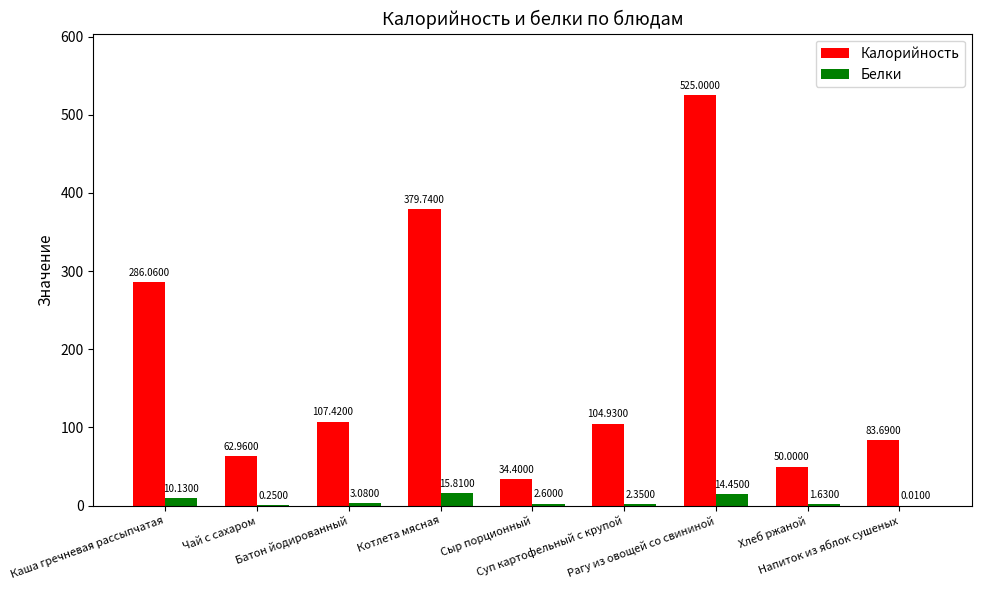

How many values in the Белки series exceed 2?

6